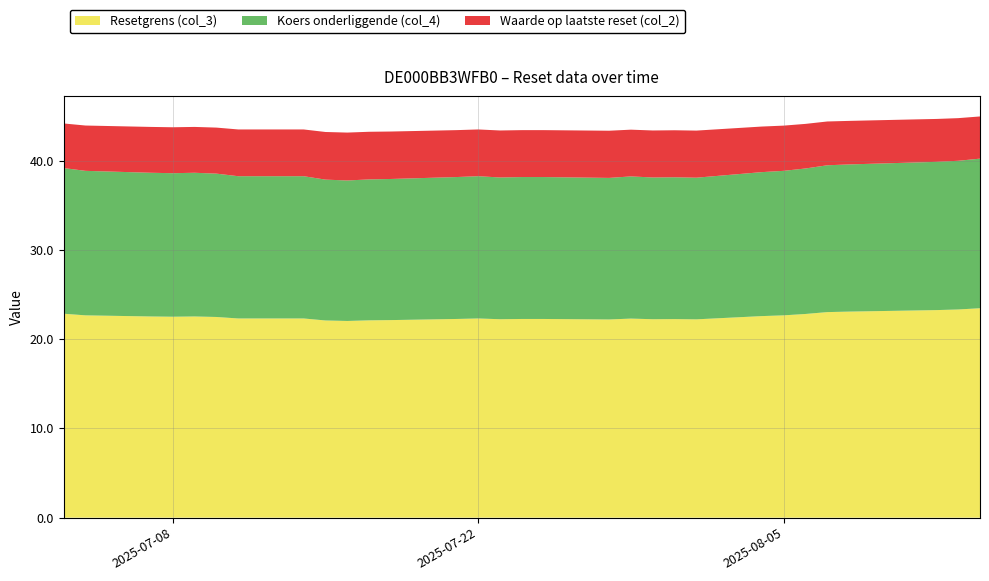

Reading left to right, what are all the values shown in this chart?

Resetgrens (col_3): 22.9	22.7	22.6	22.5	22.6	22.5	22.3	22.3	22.1	22.1	22.1	22.1	22.3	22.3	22.2	22.3	22.3	22.2	22.3	22.2	22.3	22.2	22.6	22.7	22.8	23.0	23.1	23.2	23.3	23.3	23.5
Koers onderliggende (col_4): 16.3	16.2	16.1	16.1	16.1	16.1	15.9	15.9	15.8	15.8	15.8	15.8	15.9	15.9	15.9	15.9	15.9	15.9	15.9	15.9	15.9	15.9	16.1	16.2	16.3	16.5	16.5	16.6	16.6	16.7	16.8
Waarde op laatste reset (col_2): 5.0	5.1	5.1	5.2	5.1	5.2	5.2	5.2	5.3	5.4	5.3	5.3	5.3	5.2	5.3	5.3	5.3	5.3	5.2	5.3	5.3	5.3	5.1	5.1	5.0	4.9	4.9	4.8	4.8	4.8	4.7